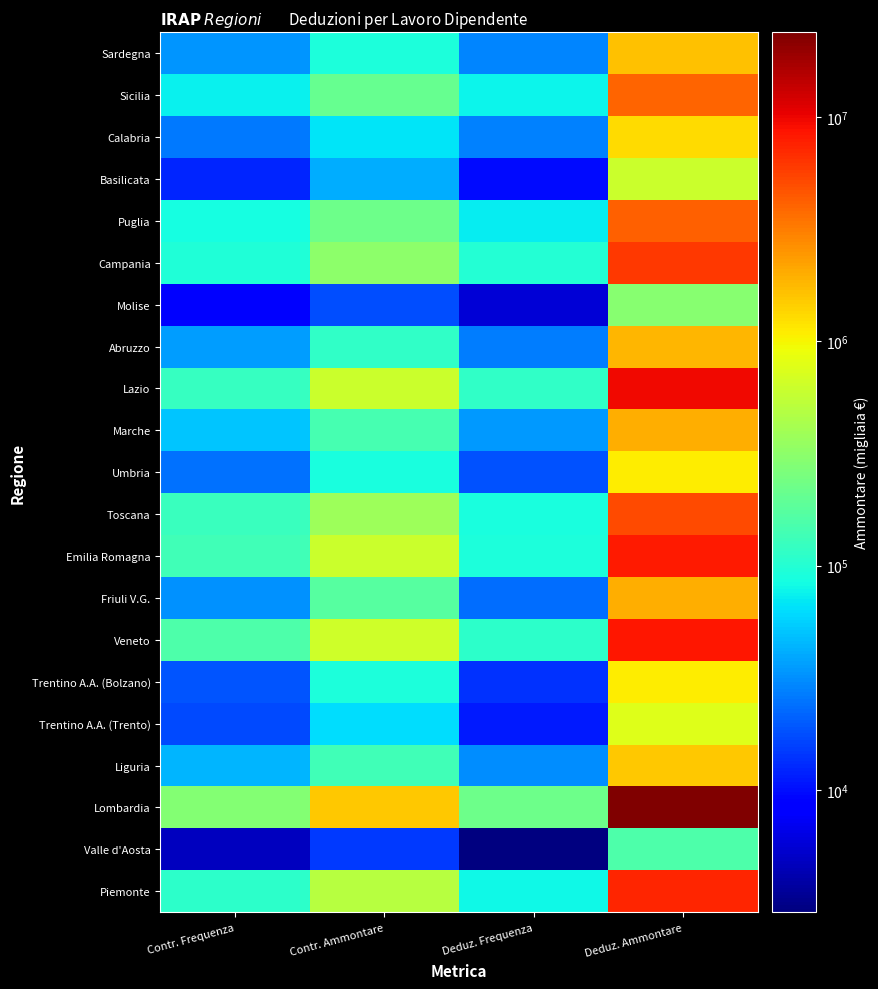

Reading right to left, extract all data points from this chart.

Piemonte: Deduz. Ammontare=7297155	Deduz. Frequenza=81133	Contr. Ammontare=495777	Contr. Frequenza=109336
Valle d'Aosta: Deduz. Ammontare=156419	Deduz. Frequenza=2848	Contr. Ammontare=14604	Contr. Frequenza=4743
Lombardia: Deduz. Ammontare=23923508	Deduz. Frequenza=219304	Contr. Ammontare=1568625	Contr. Frequenza=285553
Liguria: Deduz. Ammontare=1556676	Deduz. Frequenza=31245	Contr. Ammontare=134810	Contr. Frequenza=44551
Trentino A.A. (Trento): Deduz. Ammontare=774331	Deduz. Frequenza=11038	Contr. Ammontare=63268	Contr. Frequenza=17009
Trentino A.A. (Bolzano): Deduz. Ammontare=1085723	Deduz. Frequenza=13488	Contr. Ammontare=93188	Contr. Frequenza=18993
Veneto: Deduz. Ammontare=8538577	Deduz. Frequenza=110727	Contr. Ammontare=636883	Contr. Frequenza=154557
Friuli V.G.: Deduz. Ammontare=1953707	Deduz. Frequenza=23480	Contr. Ammontare=176282	Contr. Frequenza=32003
Emilia Romagna: Deduz. Ammontare=8249739	Deduz. Frequenza=92612	Contr. Ammontare=614109	Contr. Frequenza=134061
Toscana: Deduz. Ammontare=5177308	Deduz. Frequenza=88741	Contr. Ammontare=379610	Contr. Frequenza=127290
Umbria: Deduz. Ammontare=1079668	Deduz. Frequenza=18305	Contr. Ammontare=88279	Contr. Frequenza=24472
Marche: Deduz. Ammontare=1961908	Deduz. Frequenza=34393	Contr. Ammontare=147236	Contr. Frequenza=51122
Lazio: Deduz. Ammontare=9749888	Deduz. Frequenza=112018	Contr. Ammontare=612932	Contr. Frequenza=122399
Abruzzo: Deduz. Ammontare=1836810	Deduz. Frequenza=26545	Contr. Ammontare=113356	Contr. Frequenza=35121
Molise: Deduz. Ammontare=292975	Deduz. Frequenza=5644	Contr. Ammontare=17371	Contr. Frequenza=7741
Campania: Deduz. Ammontare=6179954	Deduz. Frequenza=97474	Contr. Ammontare=321217	Contr. Frequenza=95884
Puglia: Deduz. Ammontare=4147364	Deduz. Frequenza=72986	Contr. Ammontare=225285	Contr. Frequenza=84434
Basilicata: Deduz. Ammontare=624036	Deduz. Frequenza=9588	Contr. Ammontare=40478	Contr. Frequenza=12126
Calabria: Deduz. Ammontare=1285377	Deduz. Frequenza=27868	Contr. Ammontare=65996	Contr. Frequenza=26214
Sicilia: Deduz. Ammontare=3989536	Deduz. Frequenza=77866	Contr. Ammontare=204501	Contr. Frequenza=74591
Sardegna: Deduz. Ammontare=1660623	Deduz. Frequenza=28950	Contr. Ammontare=93233	Contr. Frequenza=32791